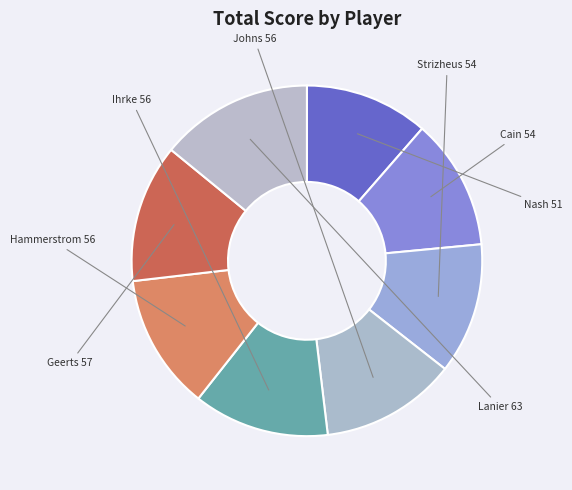

How many segments does this pie chart have?

8